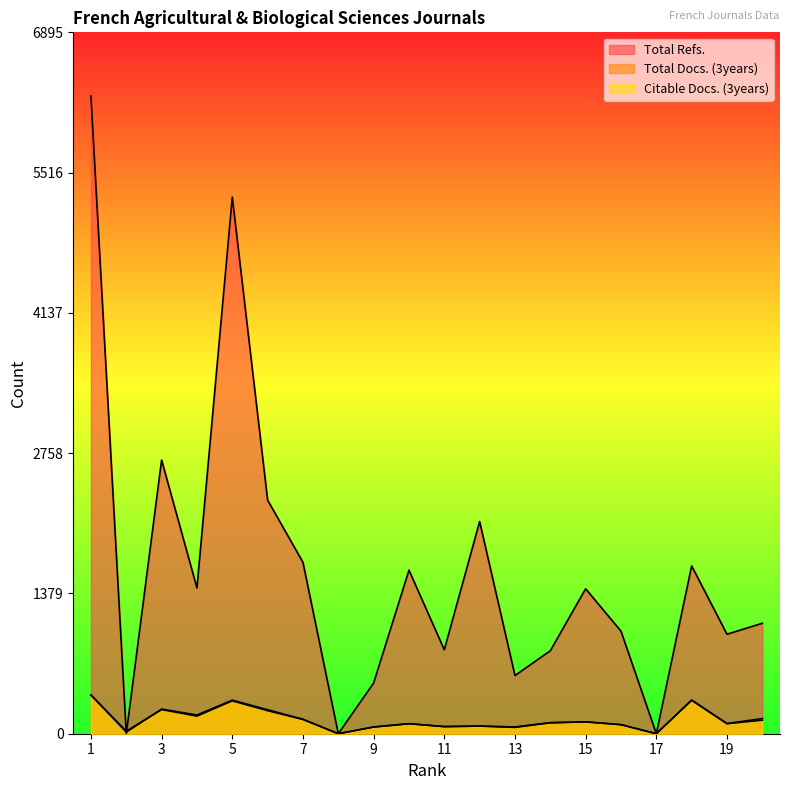

What is the sum of the Total Docs. (3years) values at 10 and 1?

481